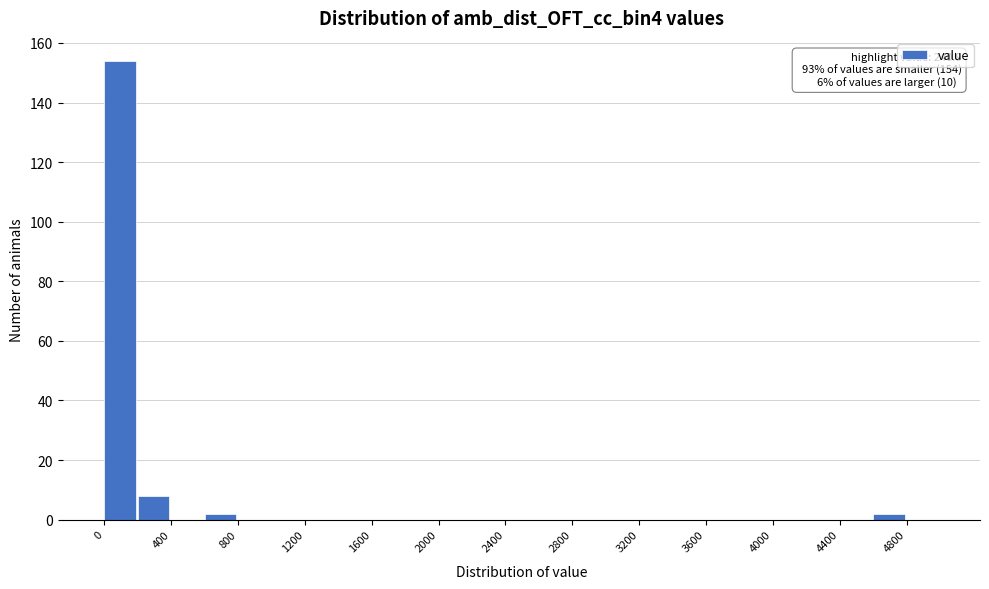

Over which range of the x-axis is the bar tallest?

0 to 200